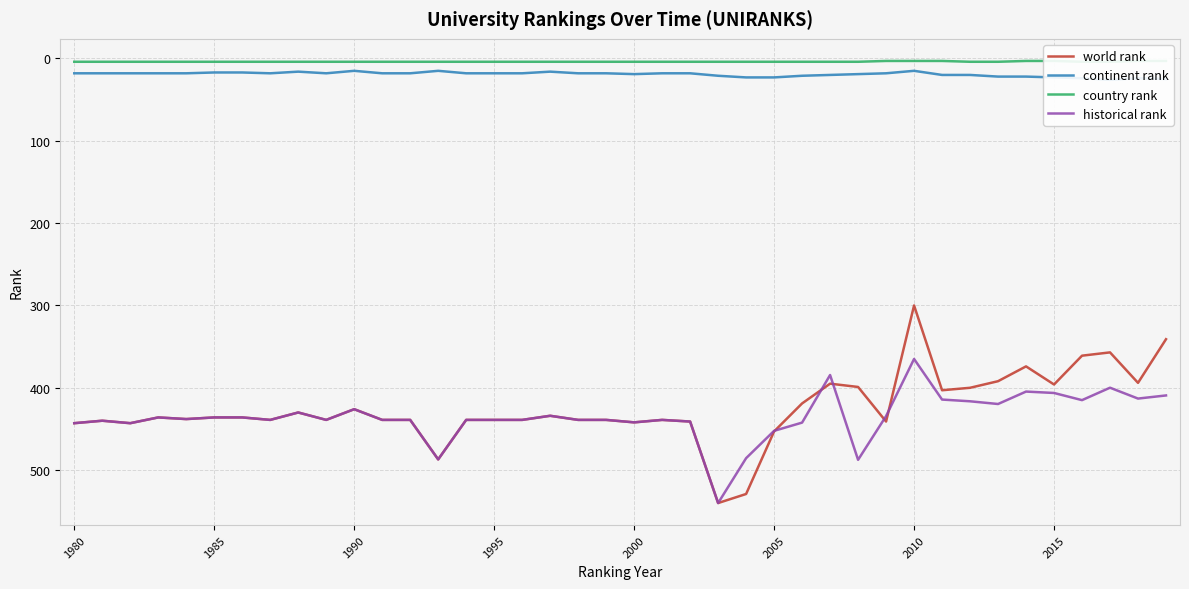

Where does the historical rank series first go above 439?

1980